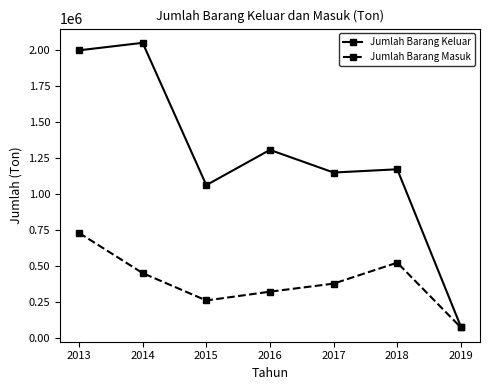

How many lines are shown in the chart?

2